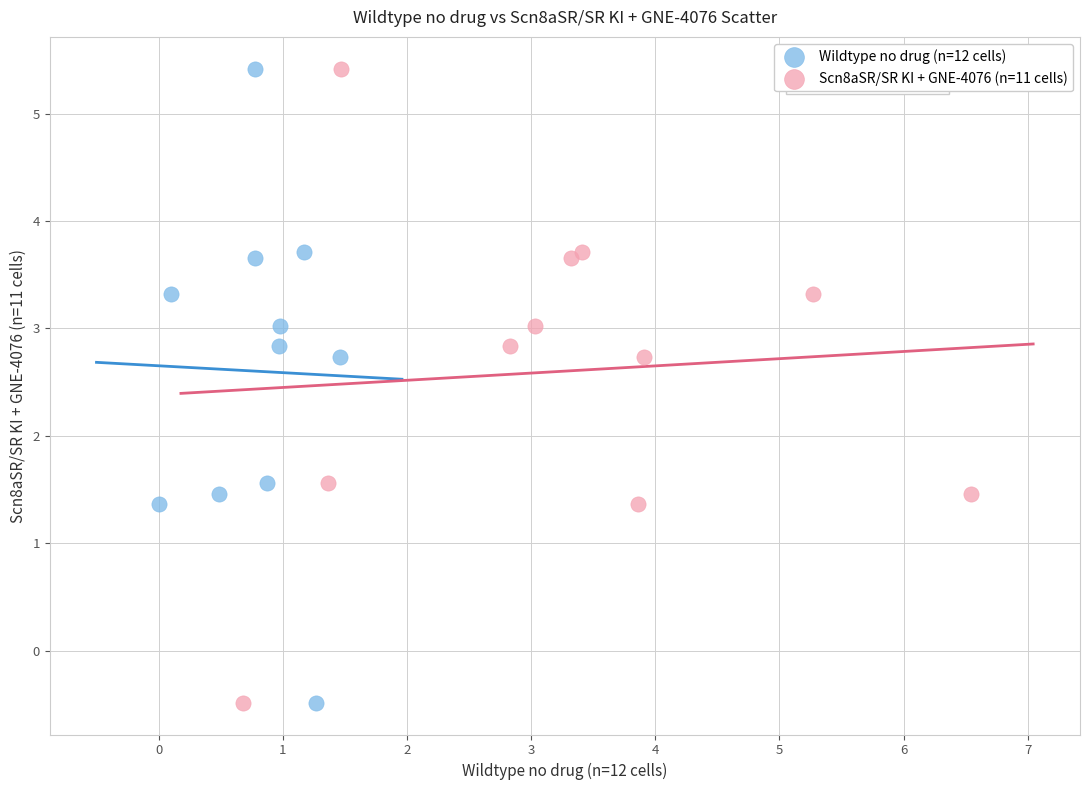

What are all the series names shown in the legend?

Wildtype no drug (n=12 cells), Scn8aSR/SR KI + GNE-4076 (n=11 cells)